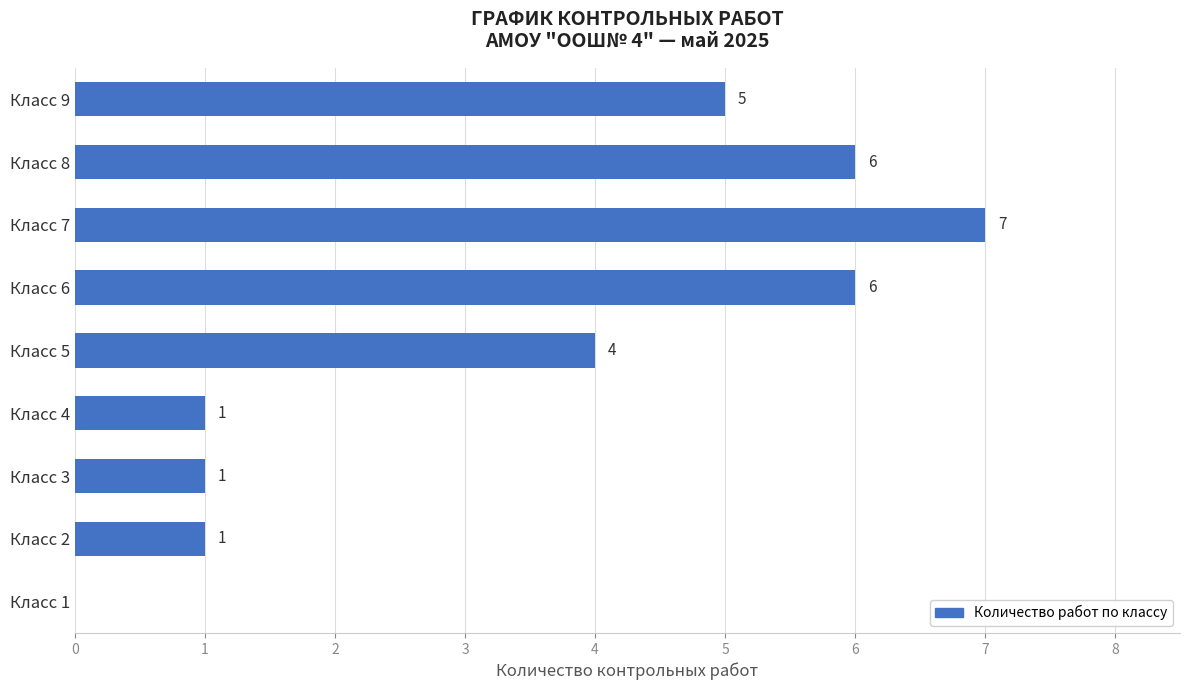

How many values are between 1 and 6?

7